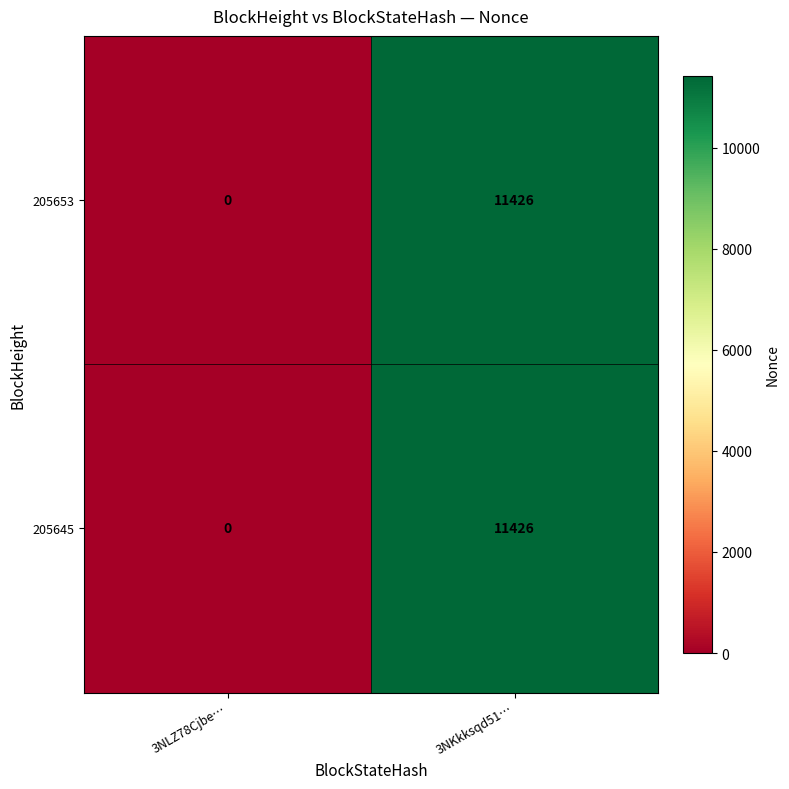

At which label is 205653 closest to 5713?

3NLZ78Cjbe…